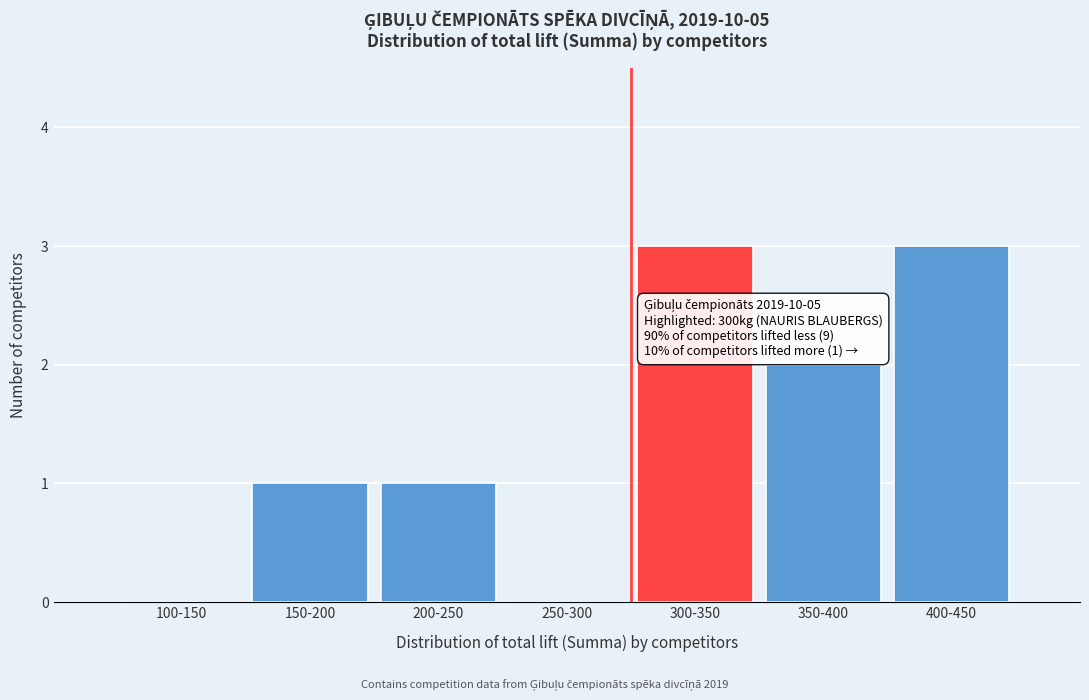

Reading left to right, what are all the values shown in this chart?

100-150=0	150-200=1	200-250=1	250-300=0	300-350=3	350-400=2	400-450=3